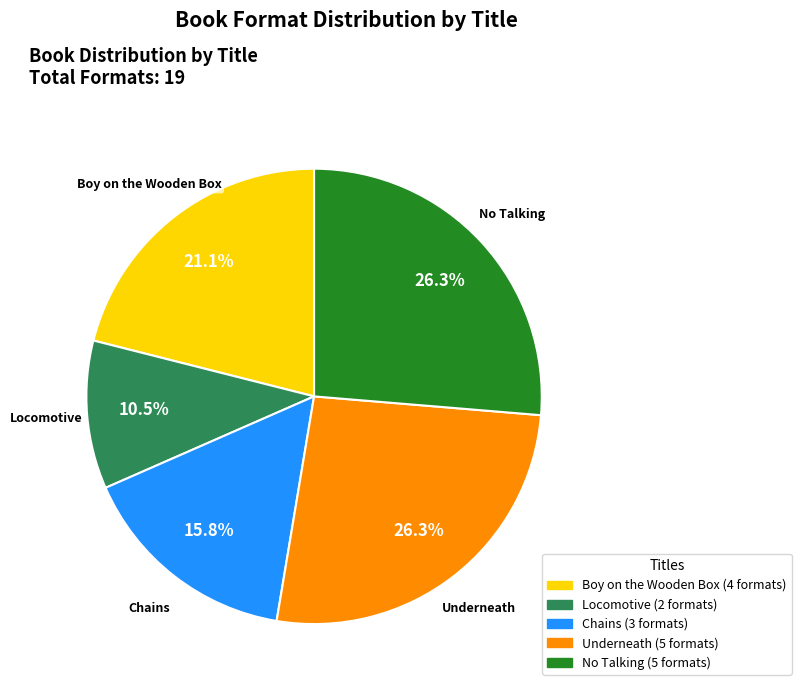

To the nearest percent, what percentage of the pie is Boy on the Wooden Box?

21%